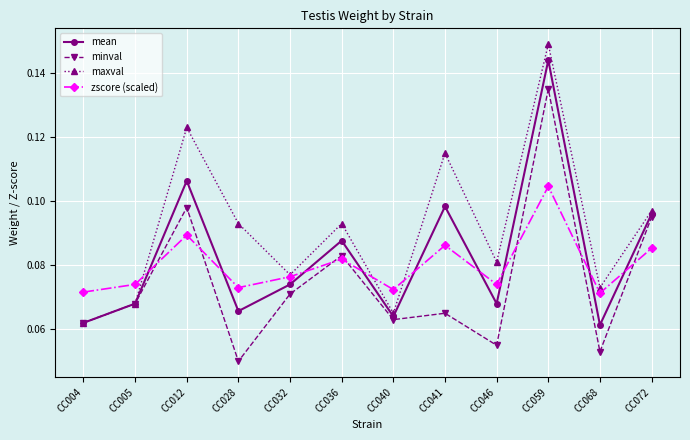

Between CC032 and CC041, which series saw the biggest shift?

maxval